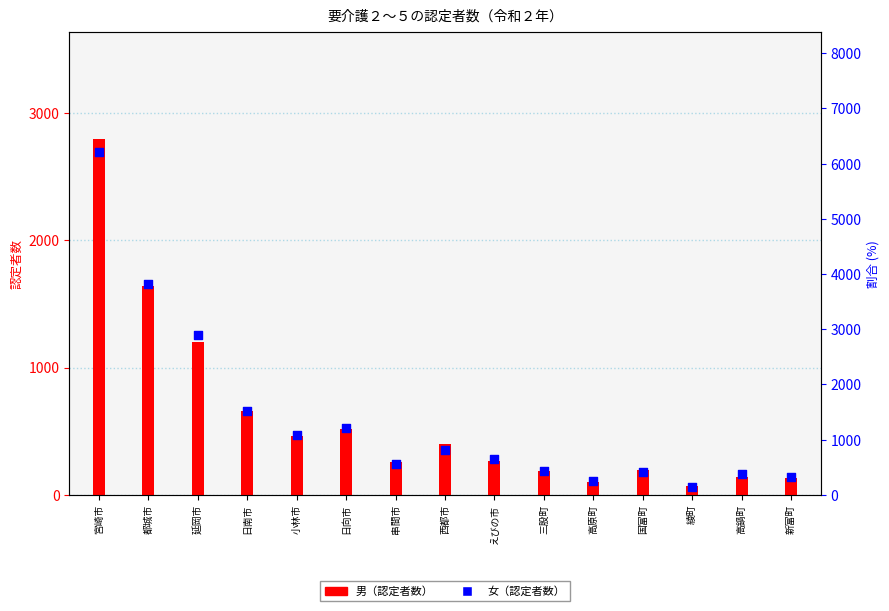

What is the total value across all series at 延岡市?

4099